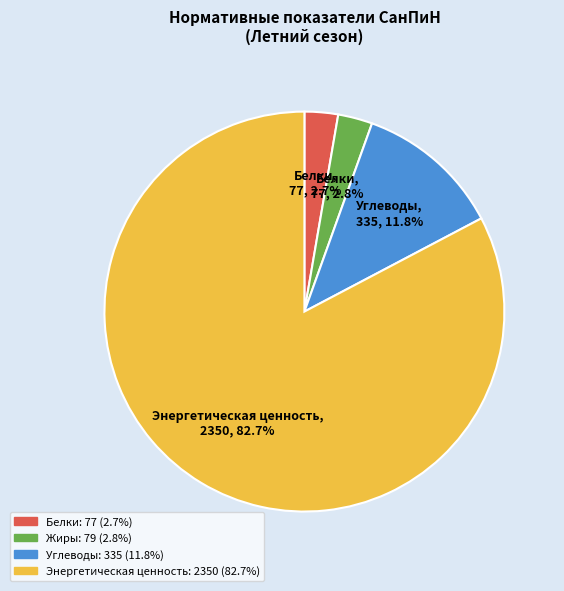

Is there any slice that represents more than half of the pie?

Yes